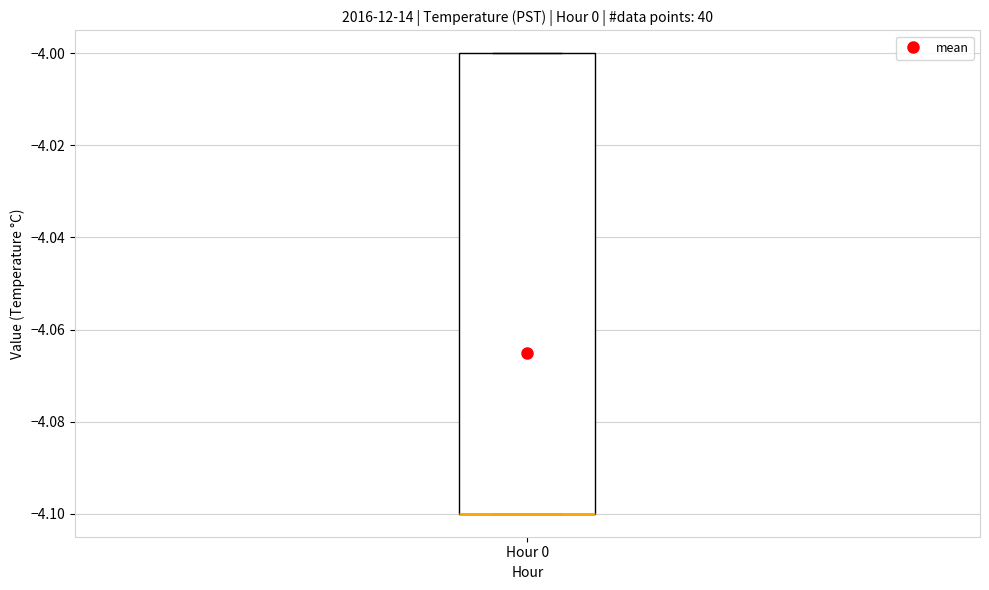

Transcribe this box plot: give where the median line is, the range the box spans, and where the two whiskers end, as read against the y-axis. The values are not printed on the chart, so give them approximately, as read against the axis.

median -4.1 (drawn on the box's lower edge), box -4.1 to -4.0, whiskers -4.1 to -4.0